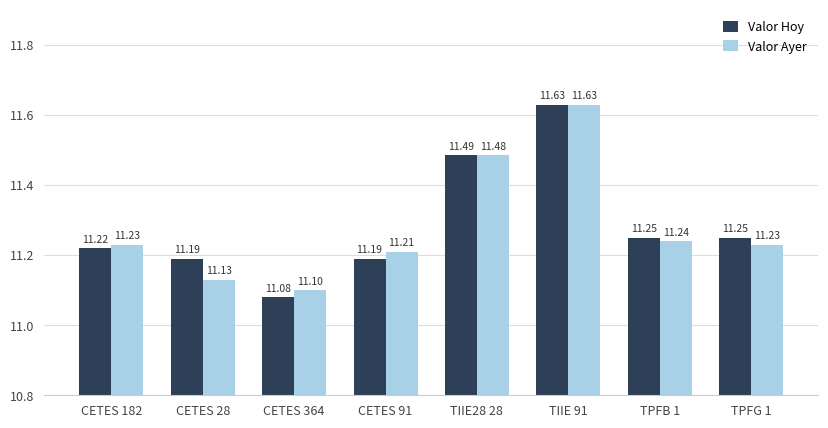

What position from the left is TPFB 1?

7